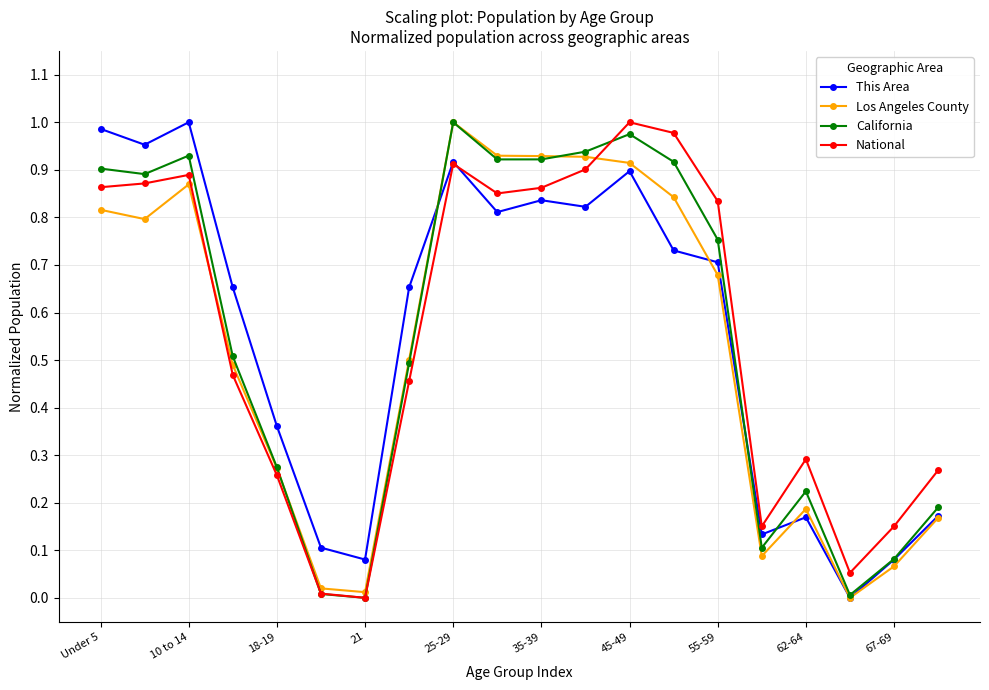

True or false: National has more than 2 points higher than both neighbors.

True